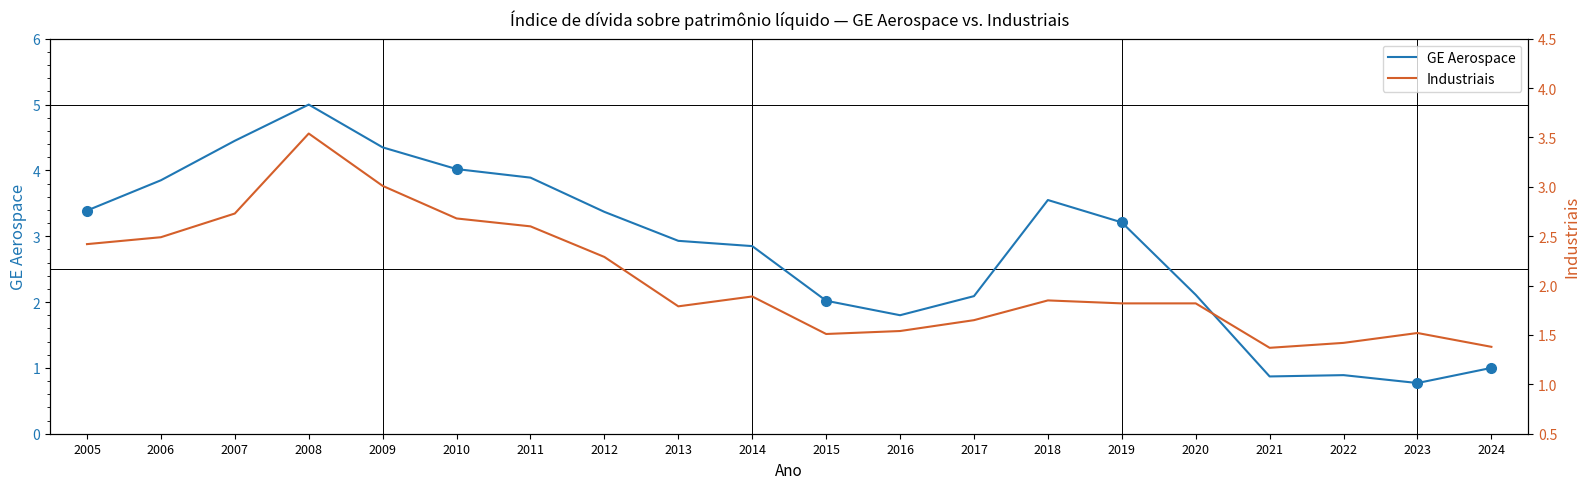

True or false: GE Aerospace has more than 1 interior local peaks.

True